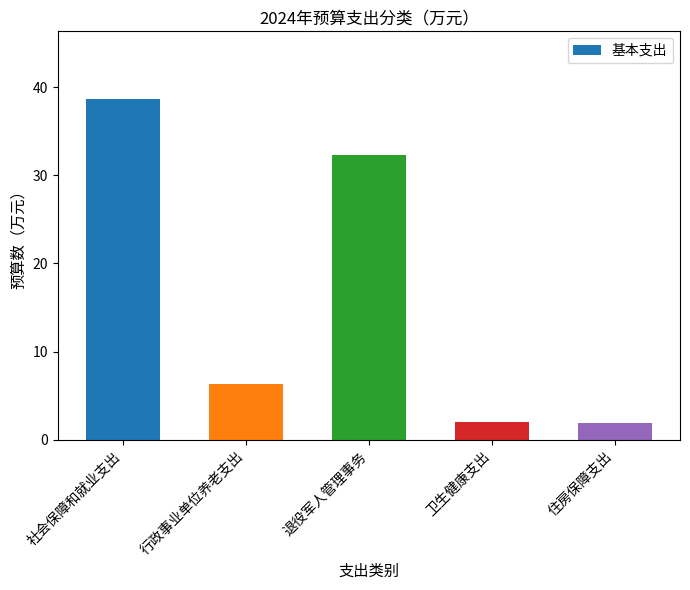

What is the ratio of the value at 卫生健康支出 to the value at 社会保障和就业支出?

0.1